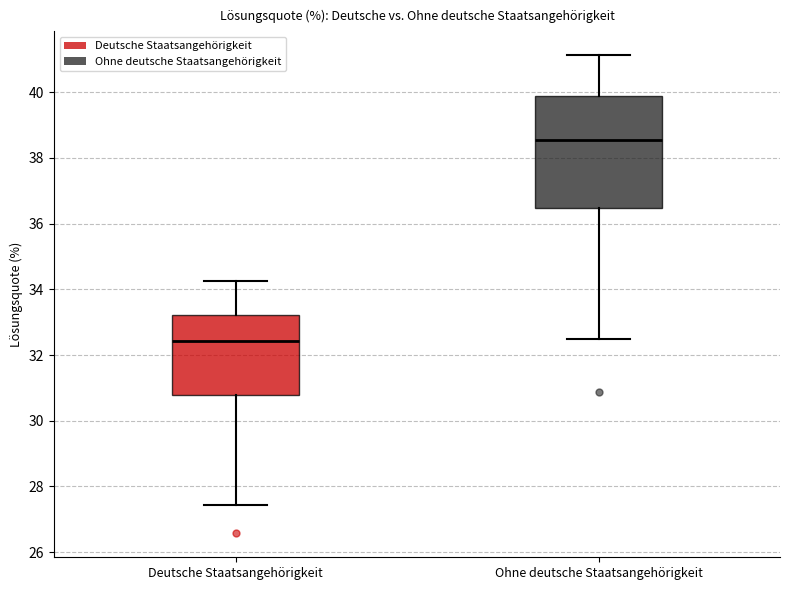

Where does the lower whisker of the box for Deutsche Staatsangehörigkeit end on the y-axis? The values are not printed on the chart, so give them approximately, as read against the axis.

27.4